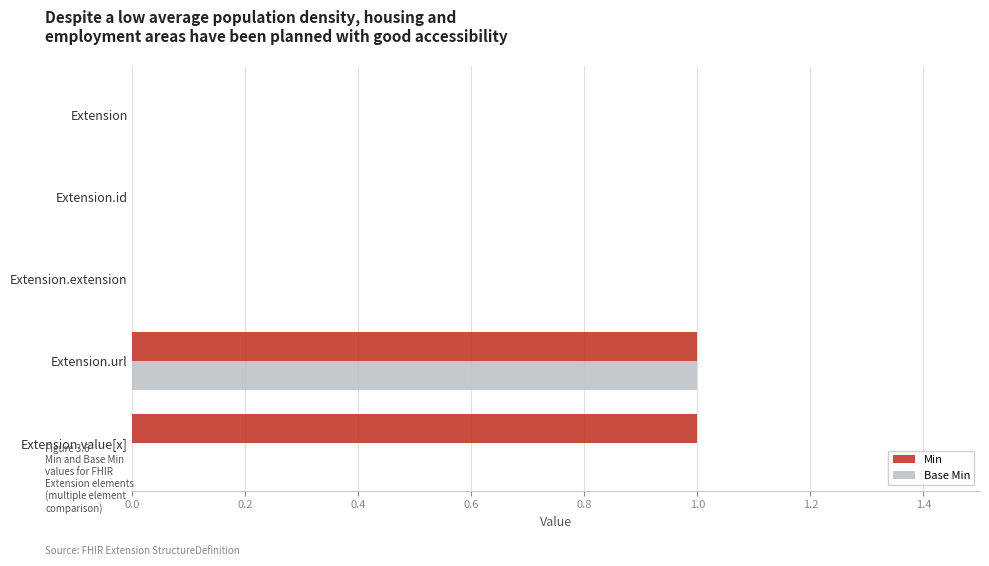

The value of Min at Extension.extension is 0. True or false?

True